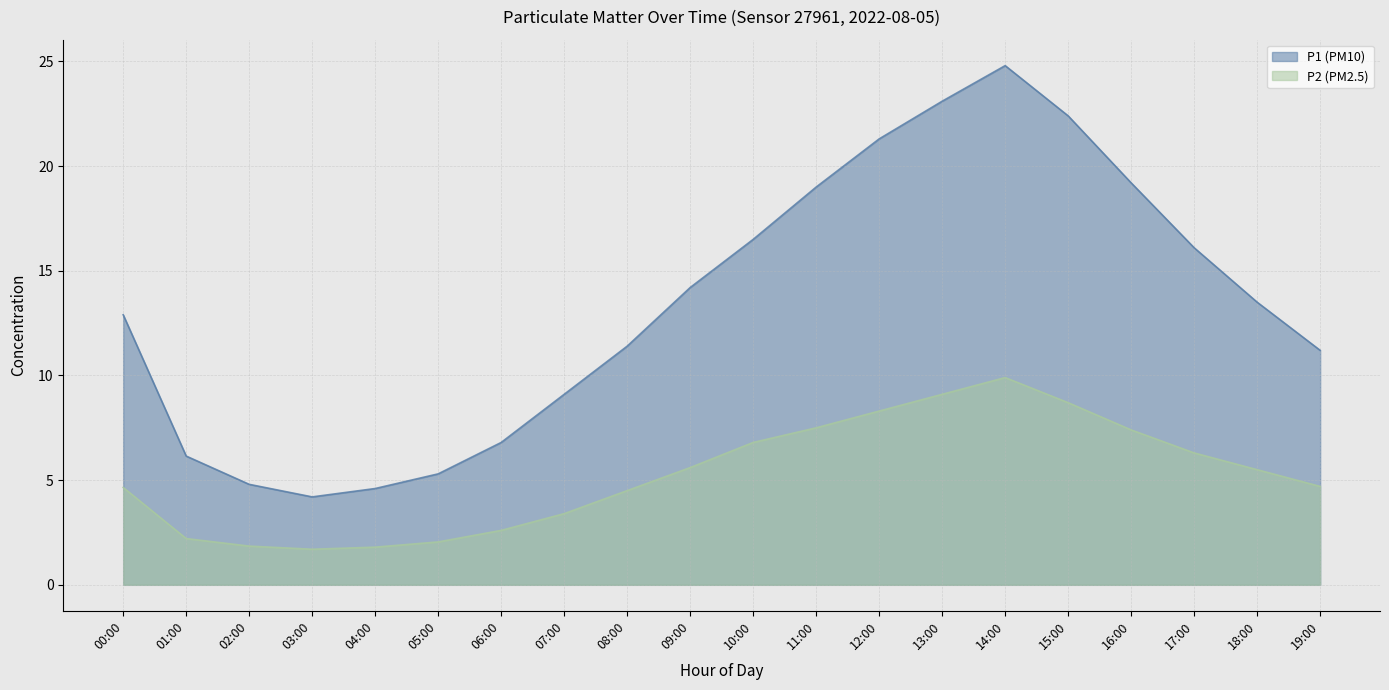

Between 07:00 and 15:00, which is larger?

15:00